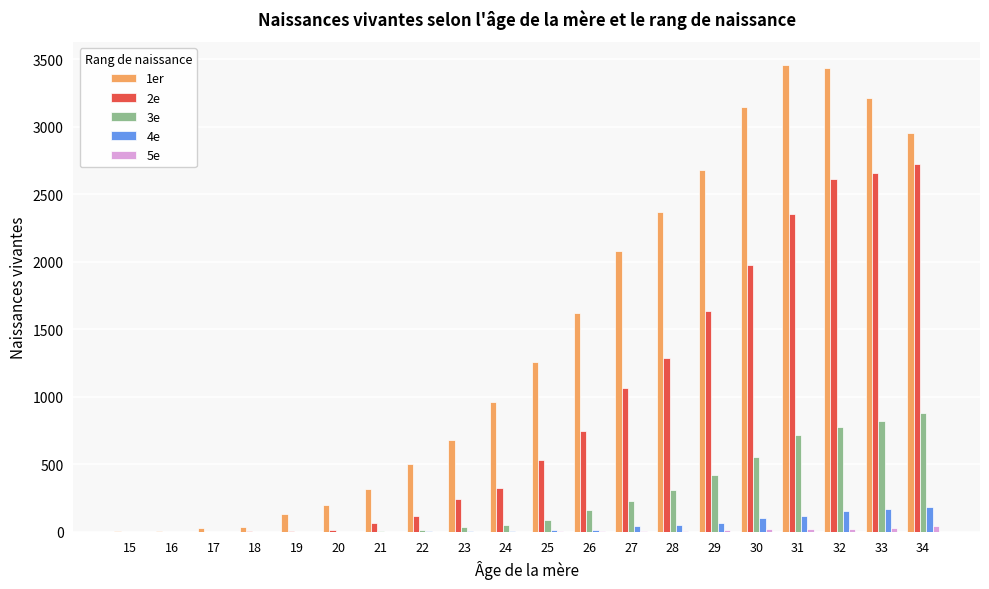

Which series has the largest range (max minus min)?

1er